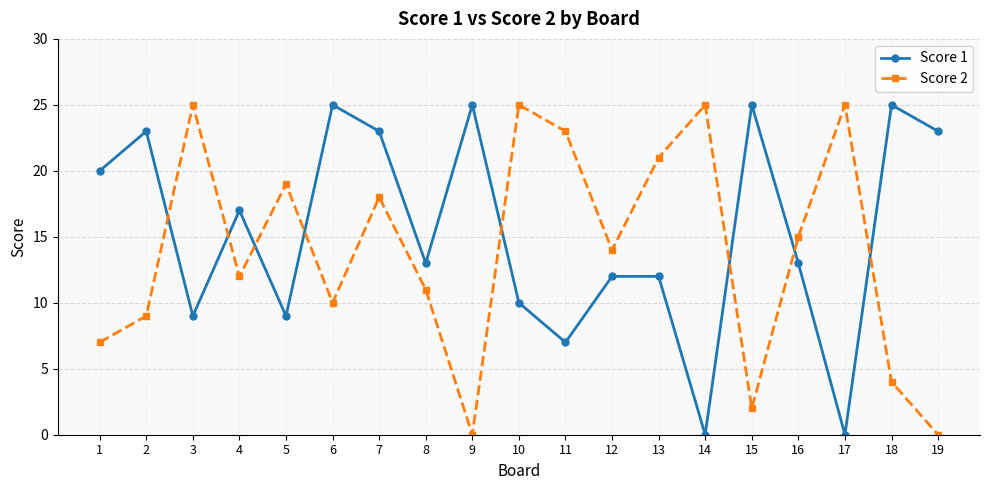

What is the greatest value displayed?

25